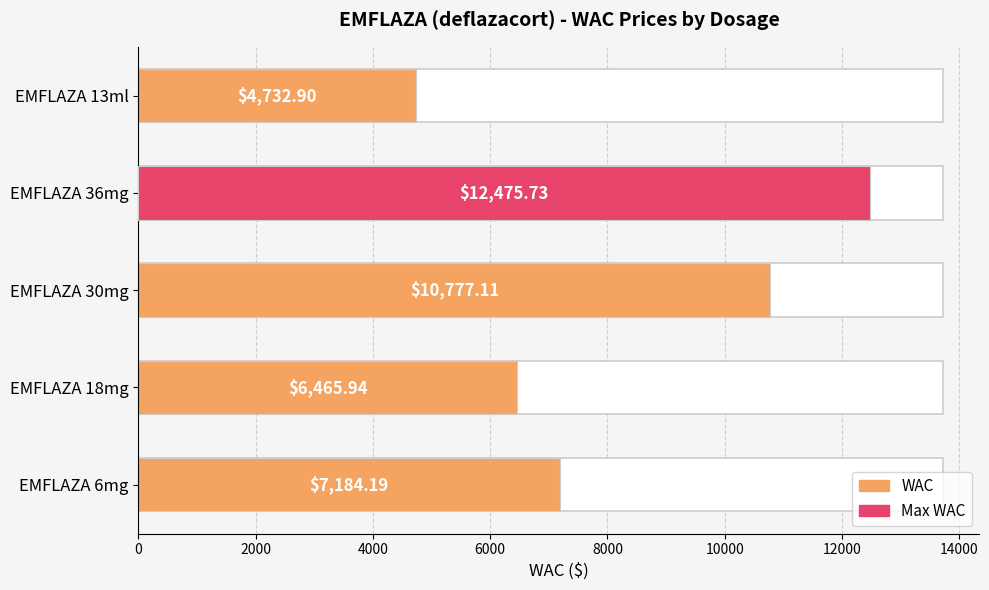

What is the difference between the maximum and second lowest values?

6009.8